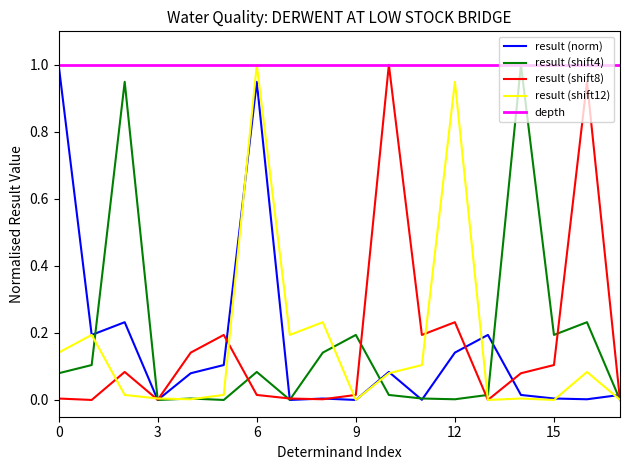

What is the highest value of the result (shift12) series?

1.0